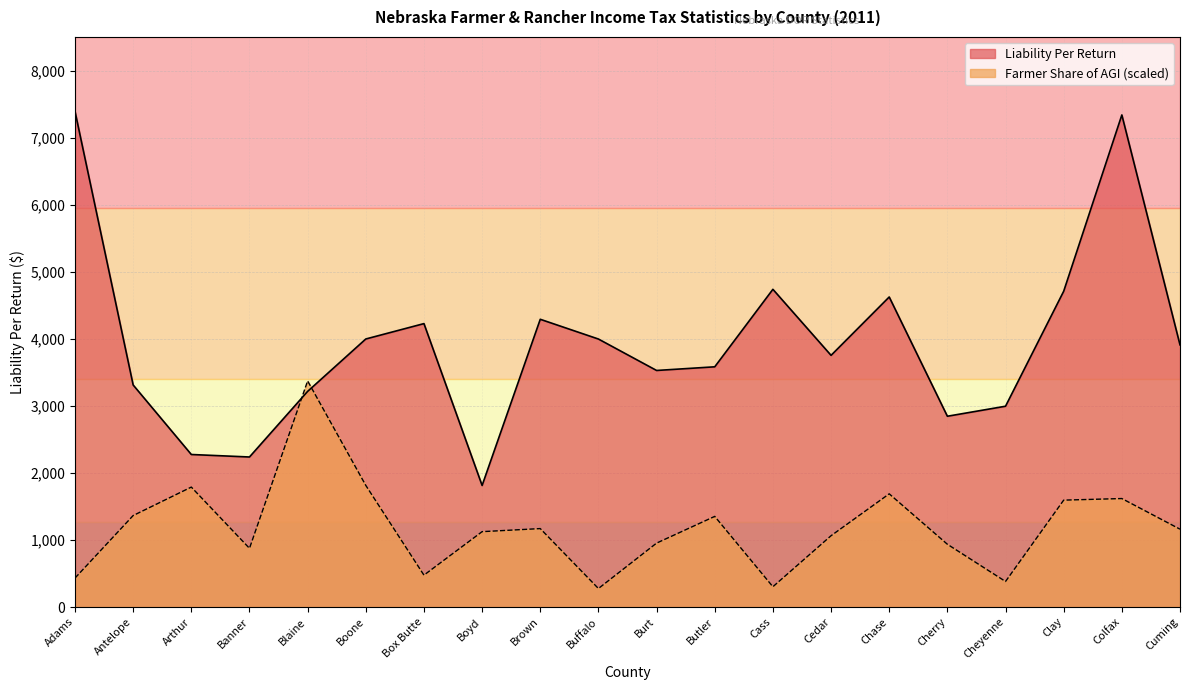

What is the minimum value for Liability Per Return?

1815.6